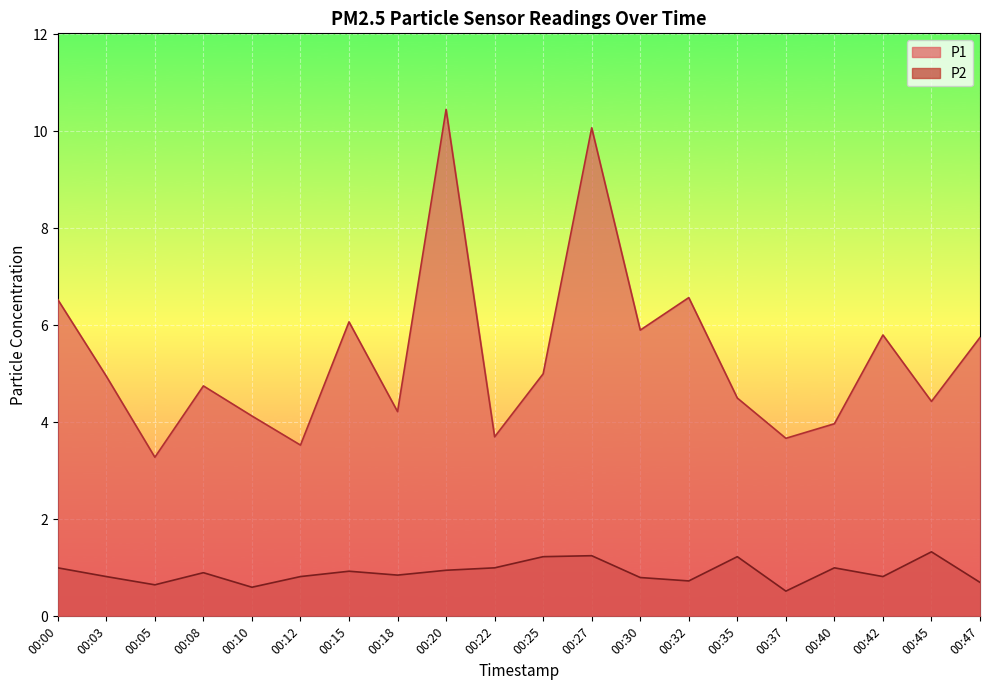

What is the difference between the second highest and second lowest values in the P2 series?

0.7